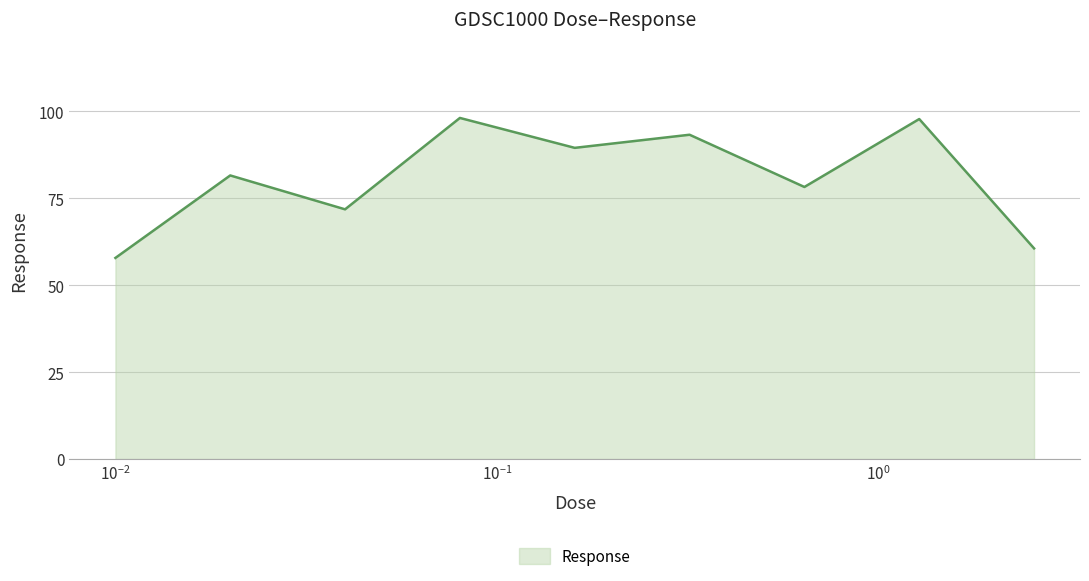

What is the maximum value shown in the chart?

98.1